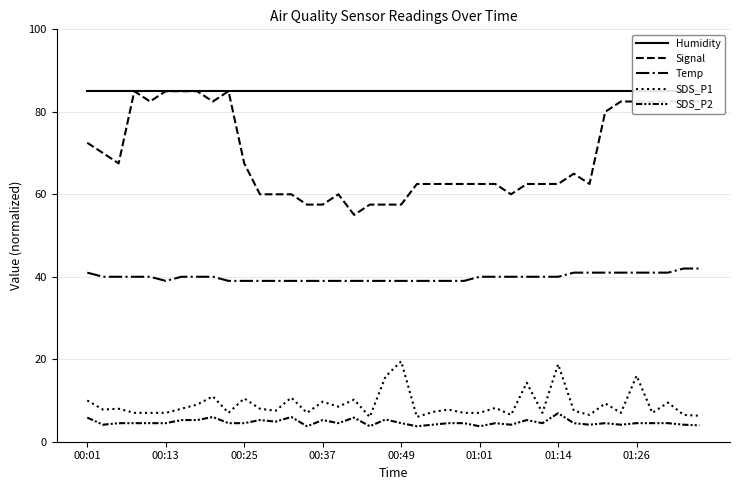

True or false: SDS_P1 and SDS_P2 cross at least once.

False